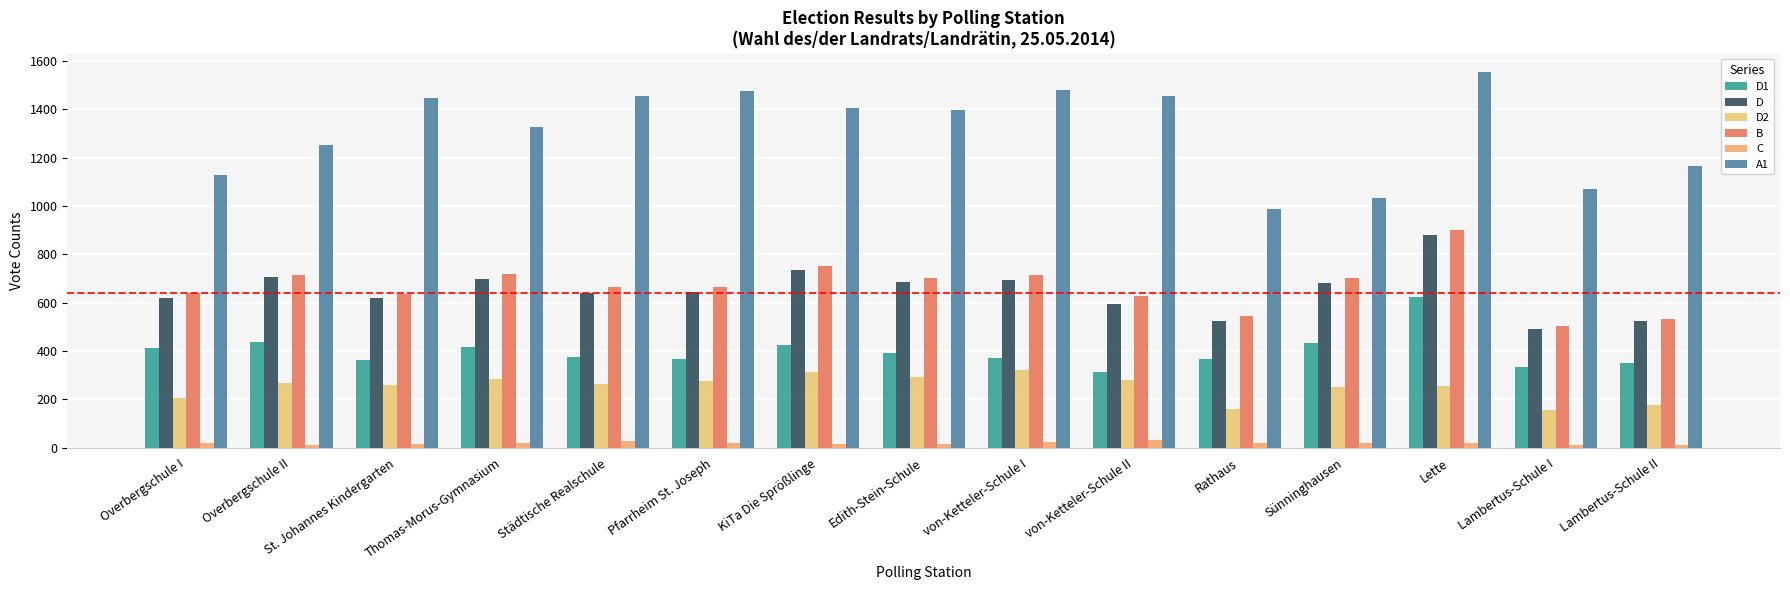

Are the bars horizontal?

No